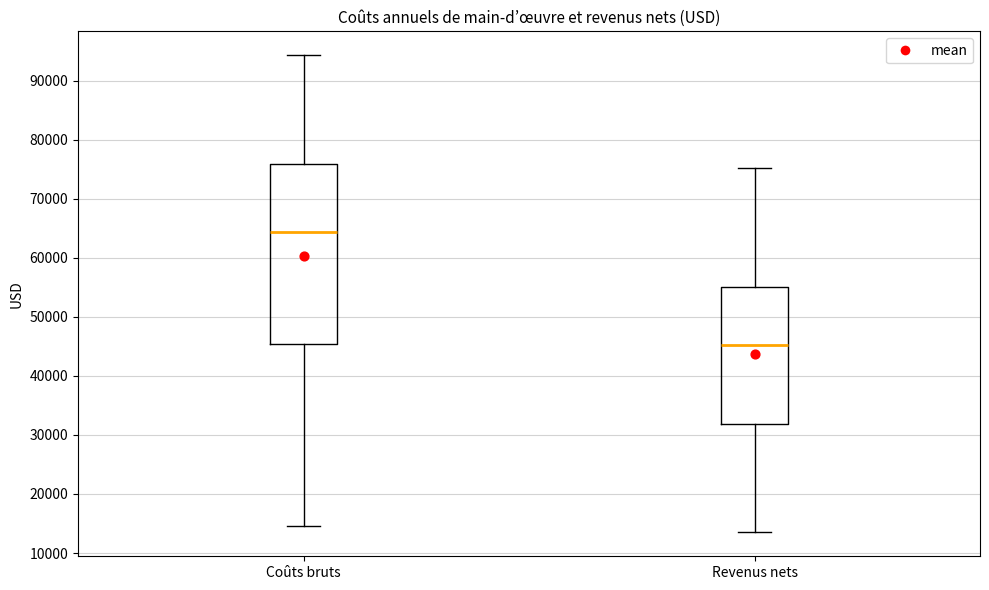

Which box's median line is the lowest?

Revenus nets